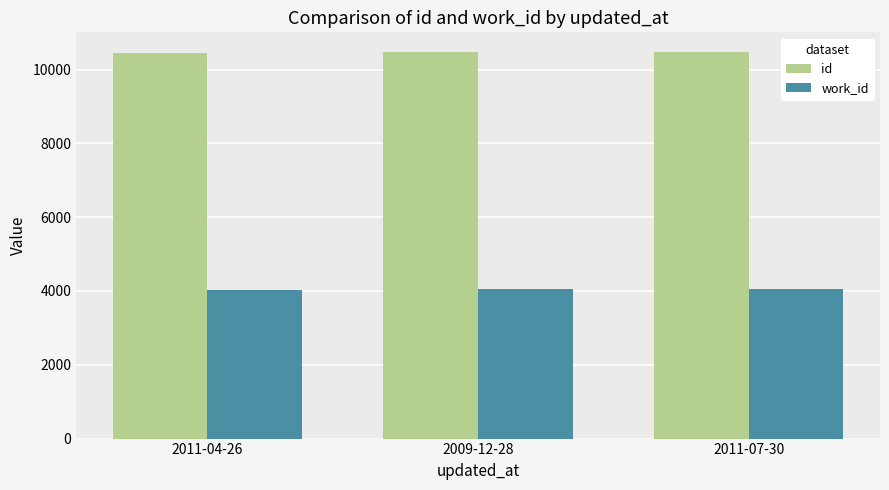

What is the average value of the work_id series?

4044